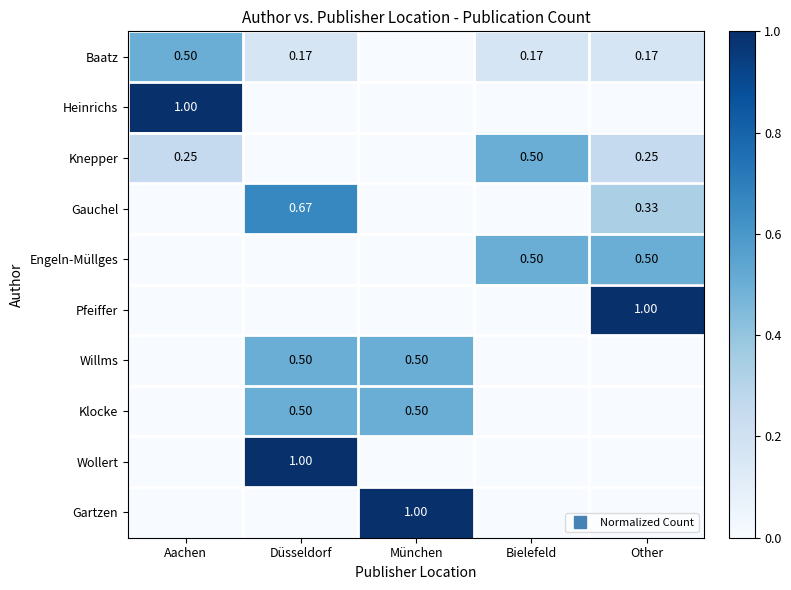

At which category does the chart reach its minimum across all series?

München